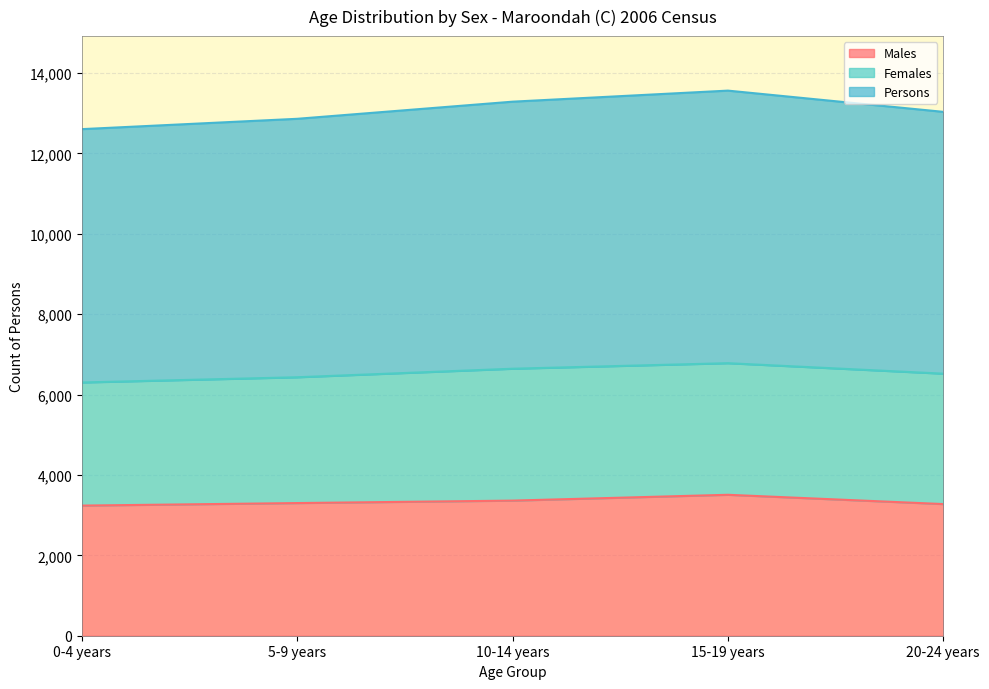

True or false: Persons and Males intersect in this chart.

False